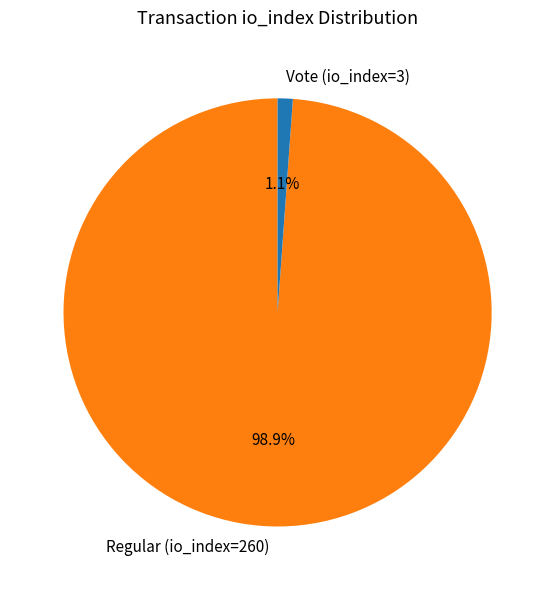

Is there a majority slice in this chart?

Yes